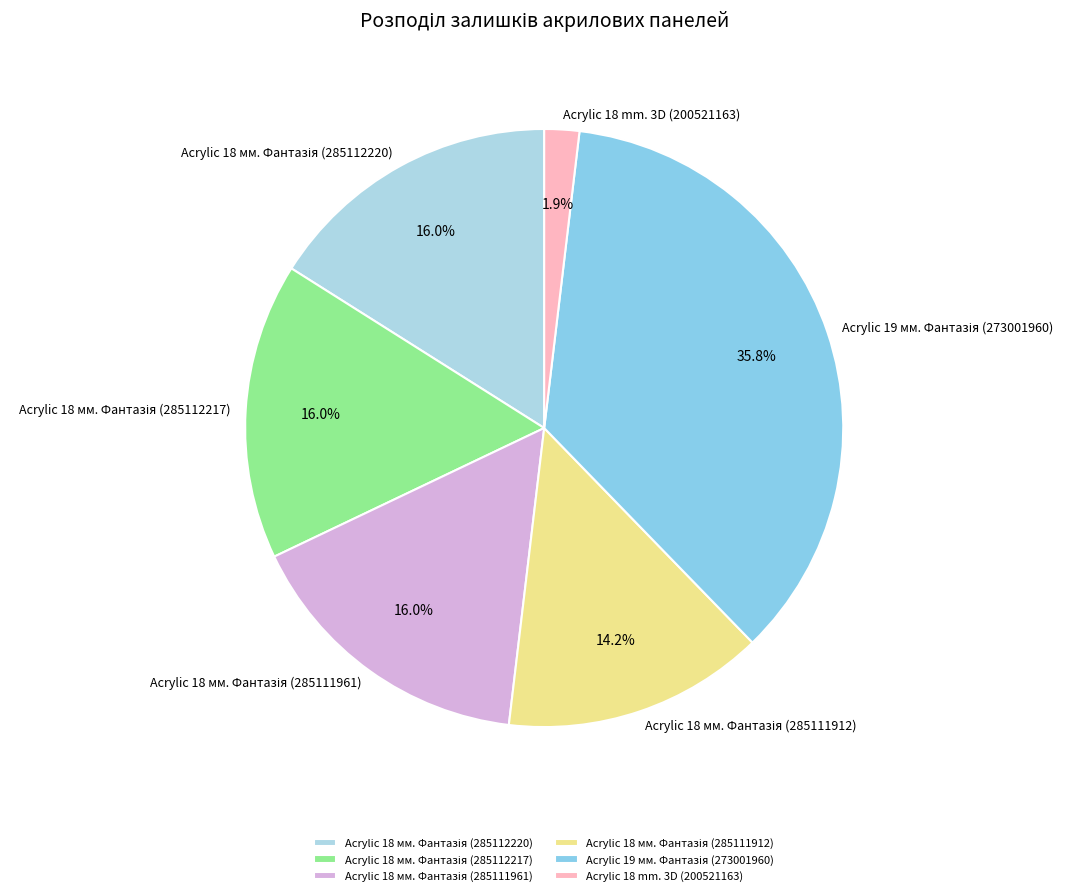

Is there a majority slice in this chart?

No